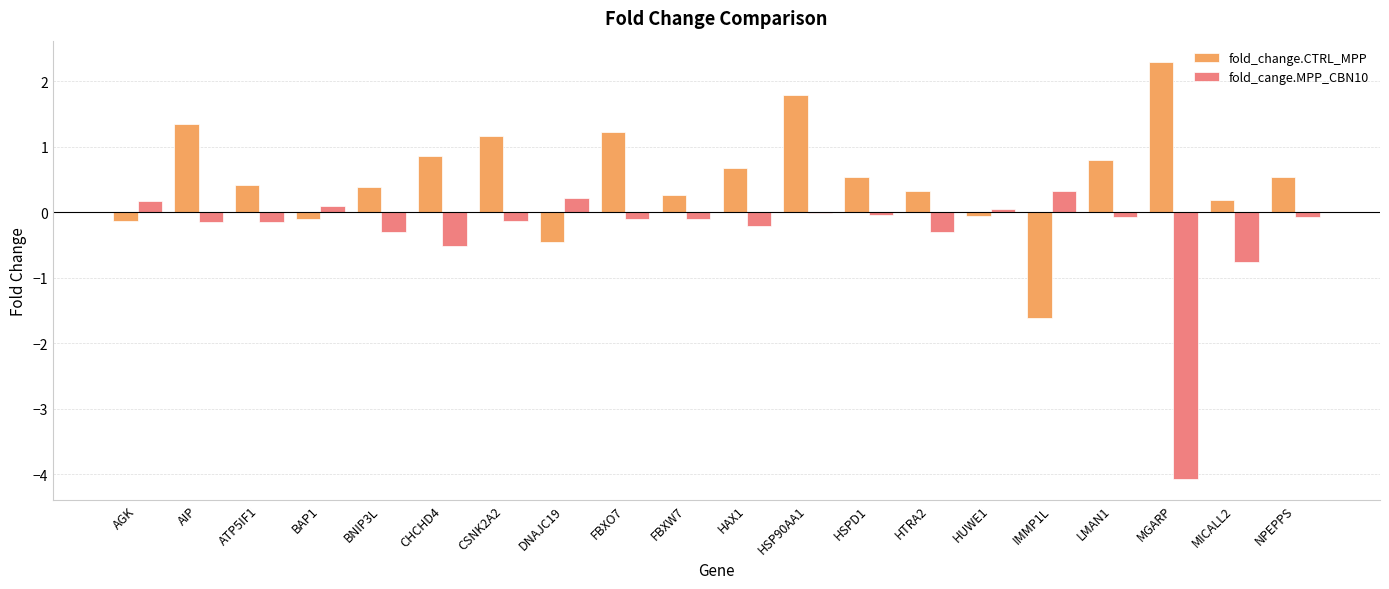

Are the bars horizontal?

No